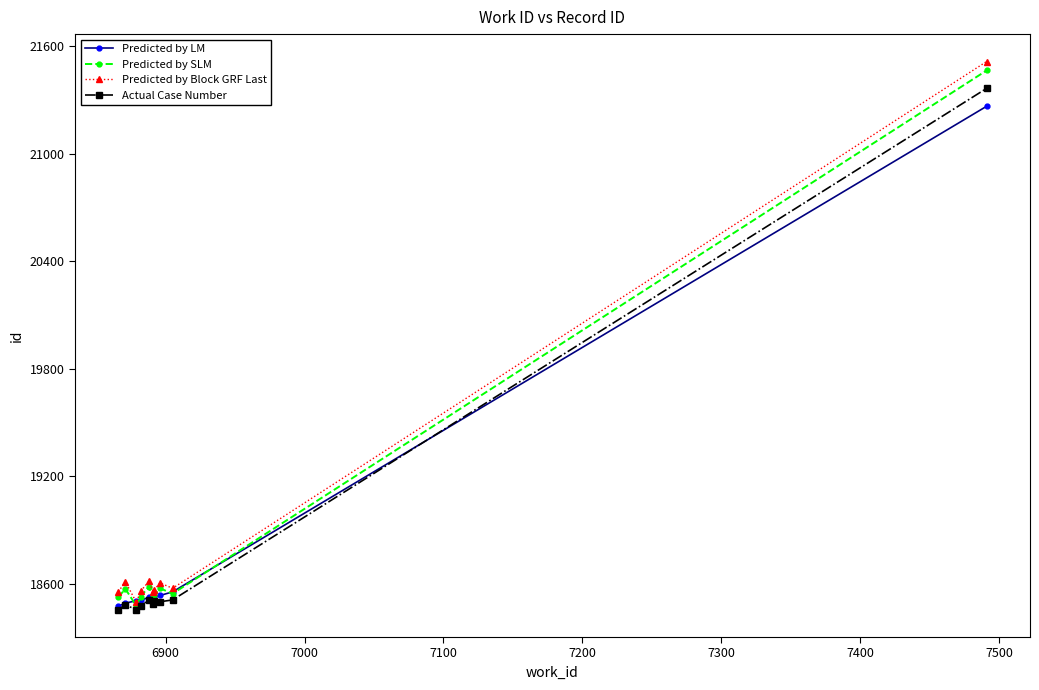

What is the value of the Predicted by Block GRF Last point at the 1st from the left?

18556